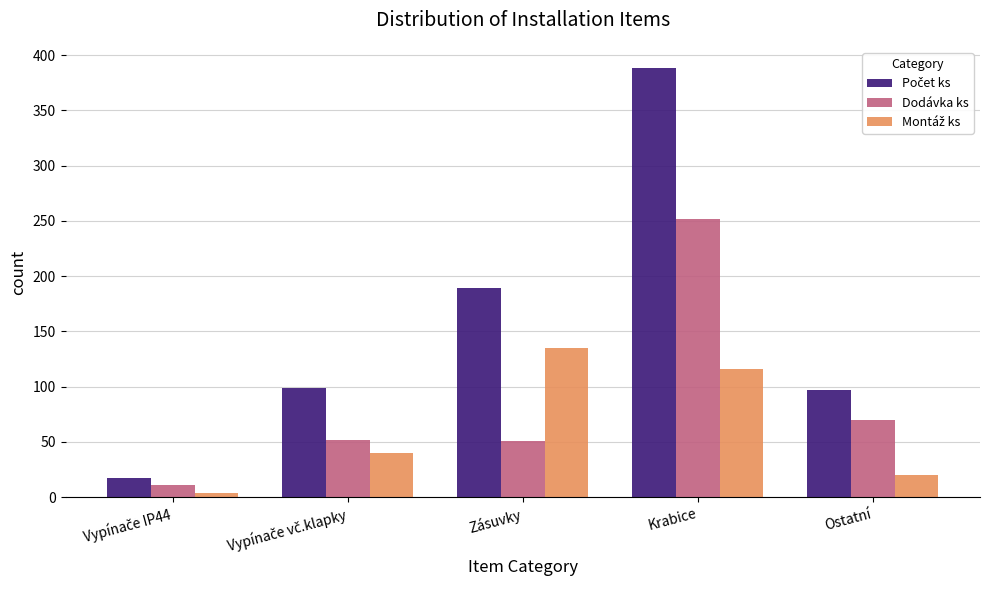

How many categories are shown in the chart?

5